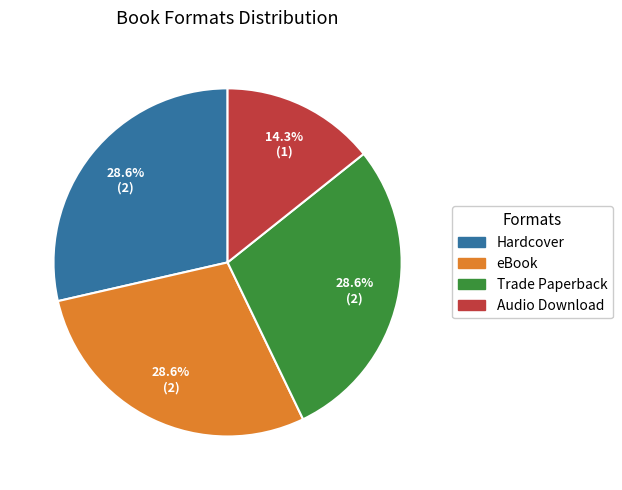

Is the sum of eBook and Audio Download greater than half?

No